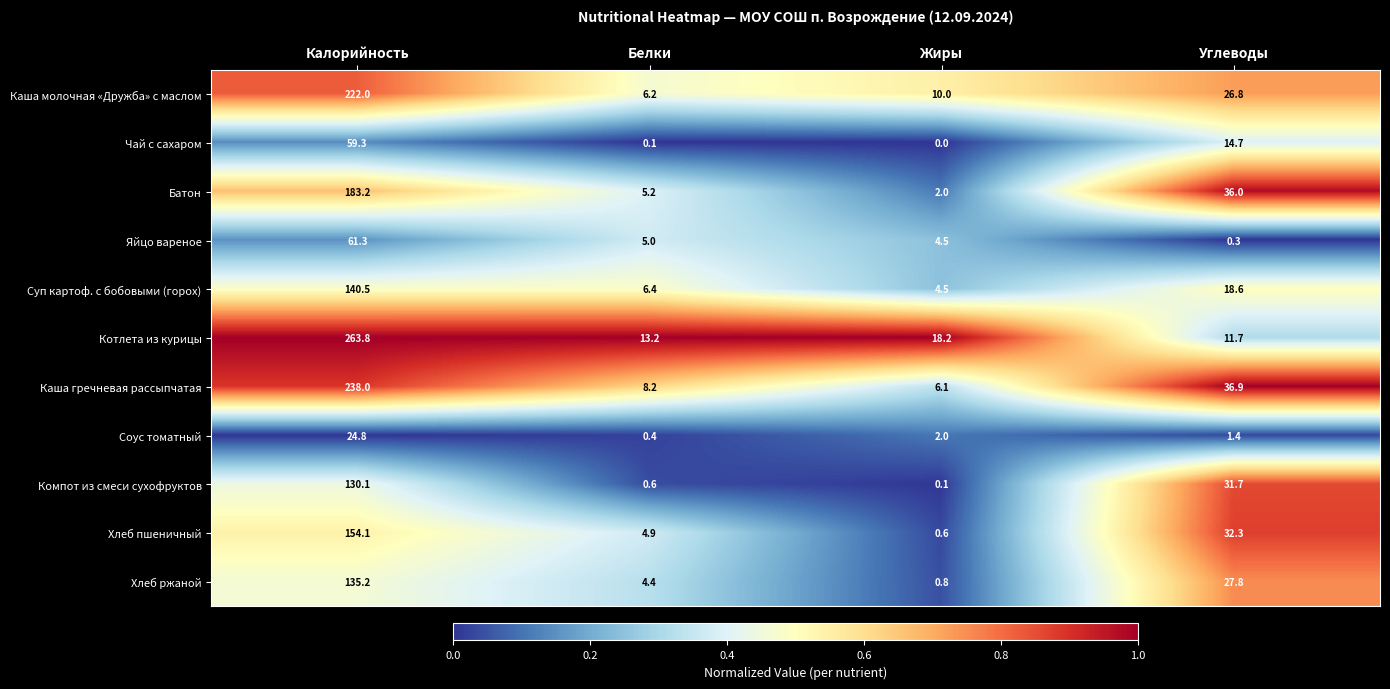

What is the difference between the Батон values at Калорийность and Жиры?

181.2